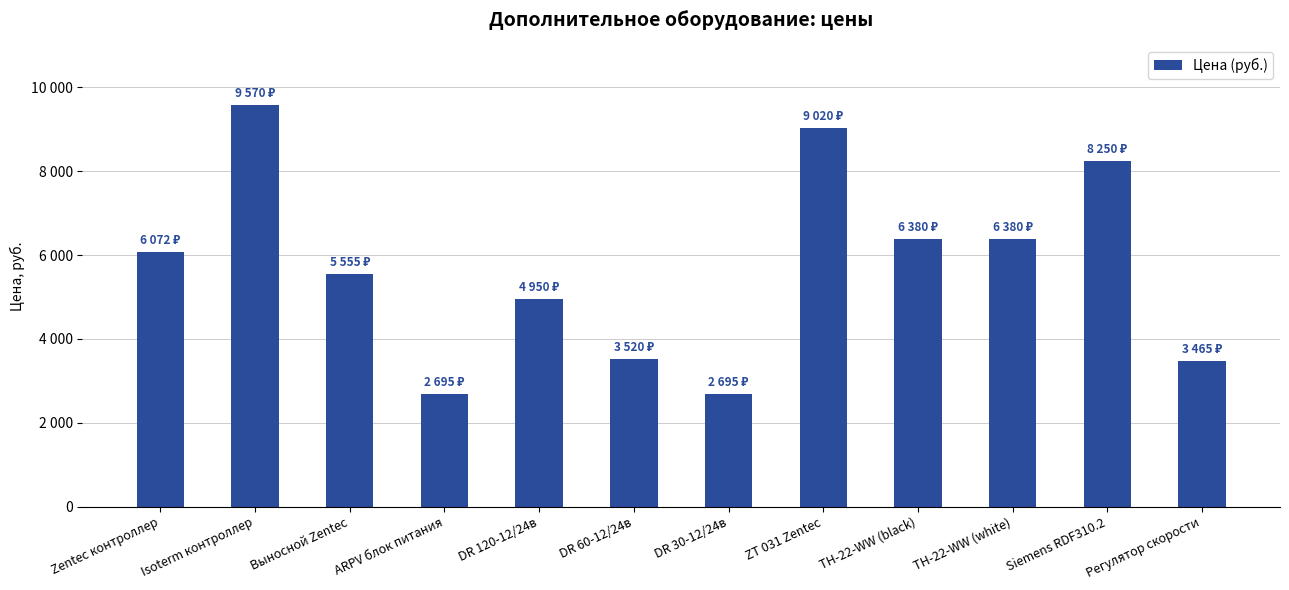

List the labels in order of value, smallest first.

ARPV блок питания, DR 30-12/24в, Регулятор скорости, DR 60-12/24в, DR 120-12/24в, Выносной Zentec, Zentec контроллер, ТН-22-WW (black), ТН-22-WW (white), Siemens RDF310.2, ZT 031 Zentec, Isoterm контроллер